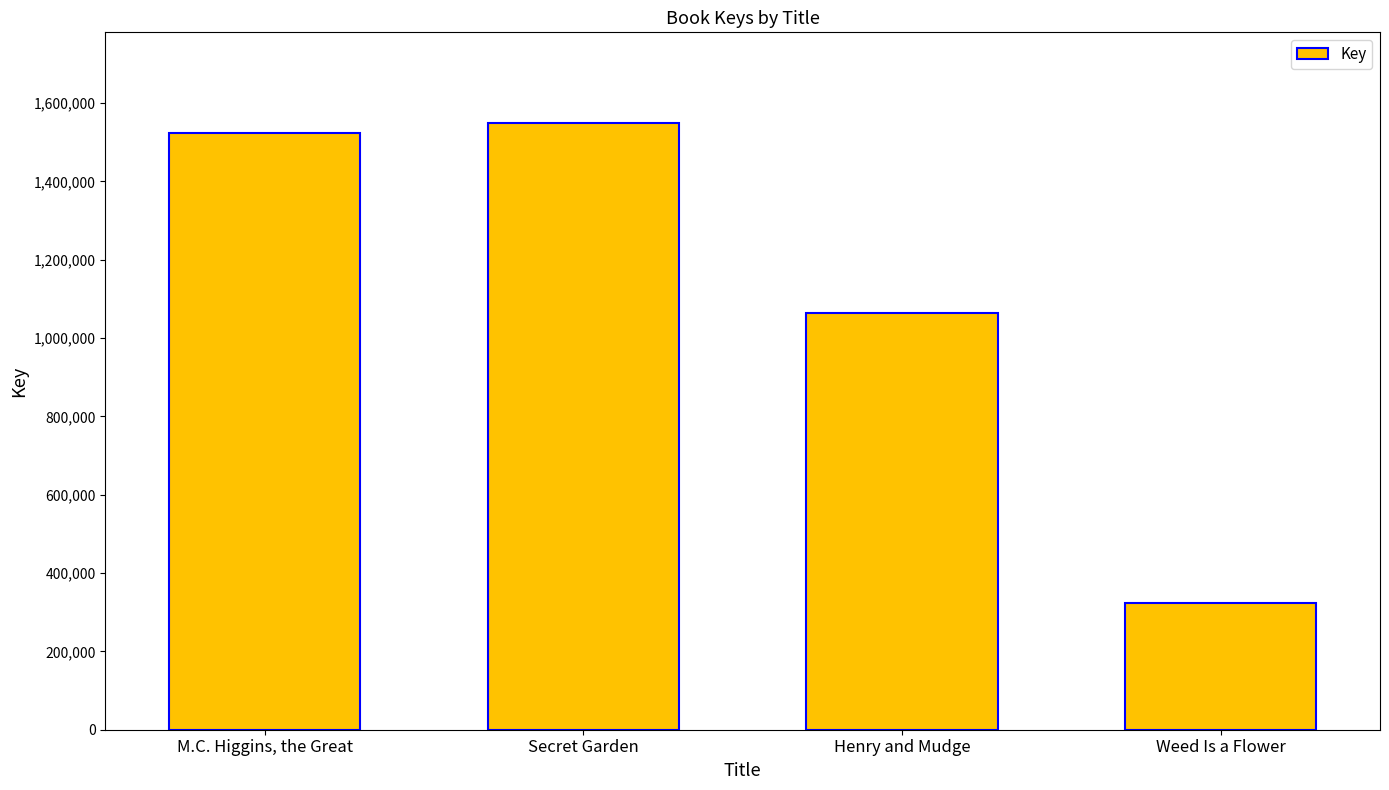

Reading right to left, extract all data points from this chart.

Weed Is a Flower=323944	Henry and Mudge=1064797	Secret Garden=1548472	M.C. Higgins, the Great=1523267